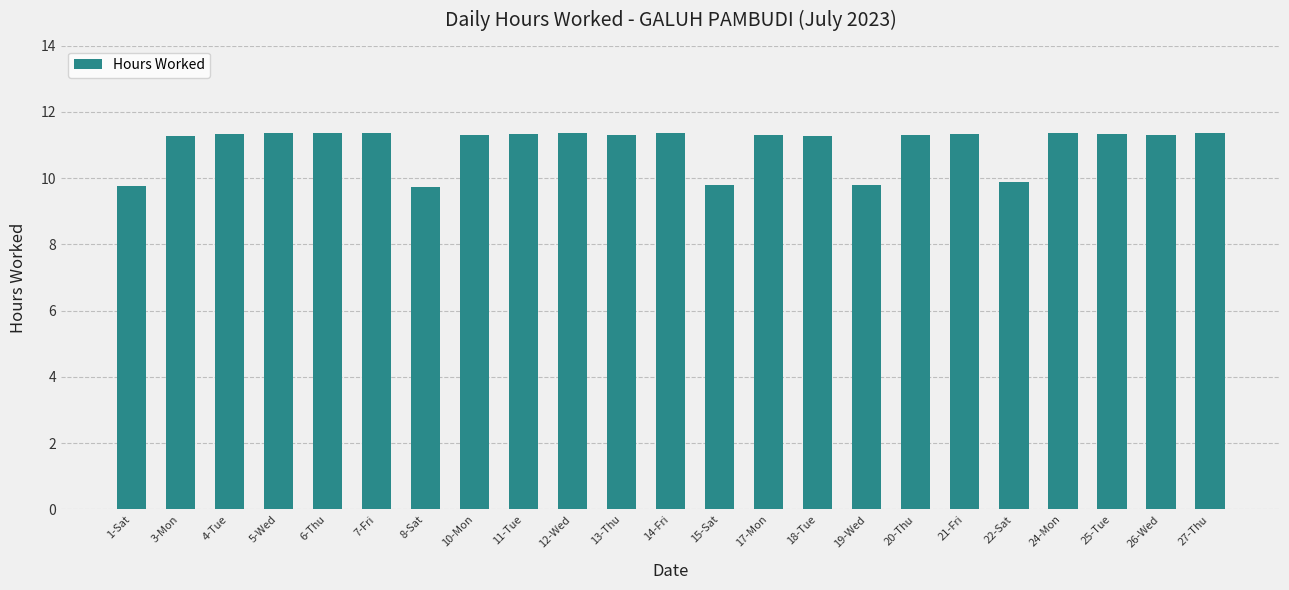

What is the difference between the maximum and minimum values?

1.6